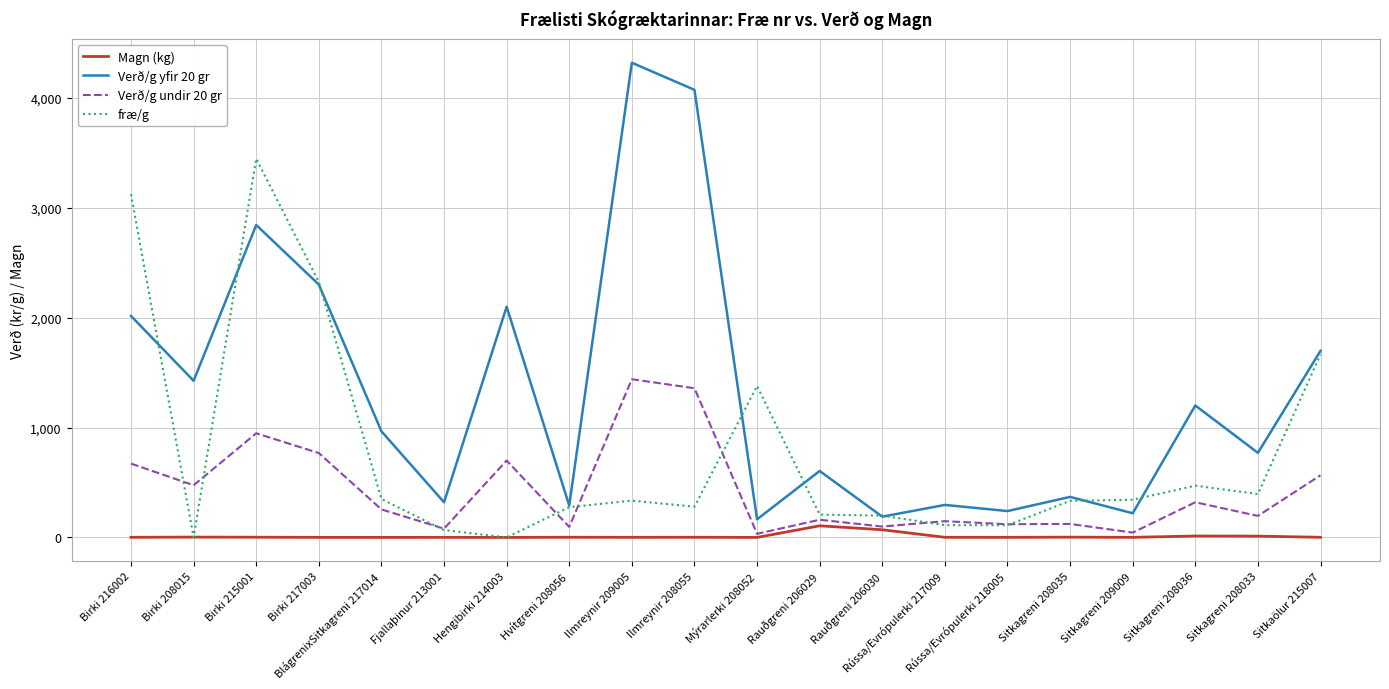

Is the value of Verð/g yfir 20 gr at Hengibirki 214003 greater than the value of fræ/g at Rússa/Evrópulerki 217009?

Yes